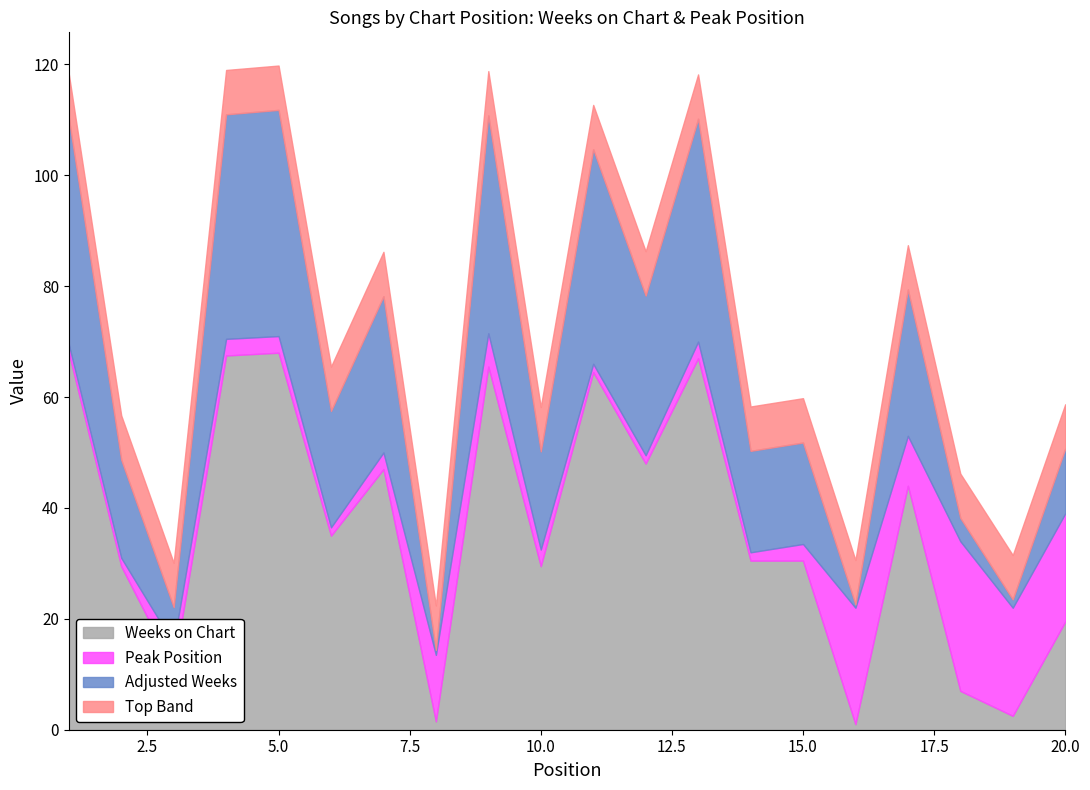

What is the maximum value for Weeks on Chart?

68.0